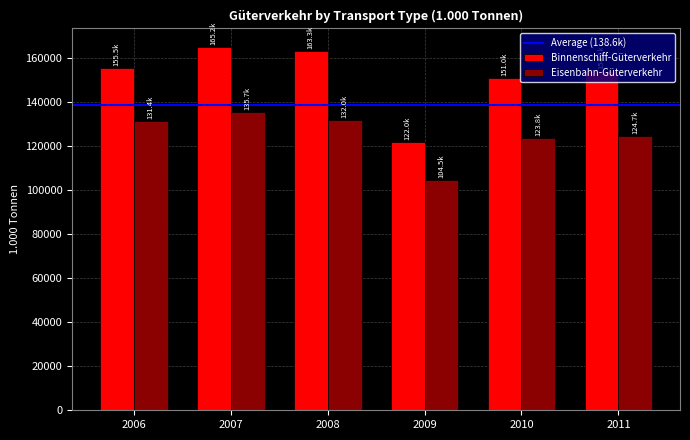

List the series in order of their overall mean, highest first.

Binnenschiff-Güterverkehr, Eisenbahn-Güterverkehr